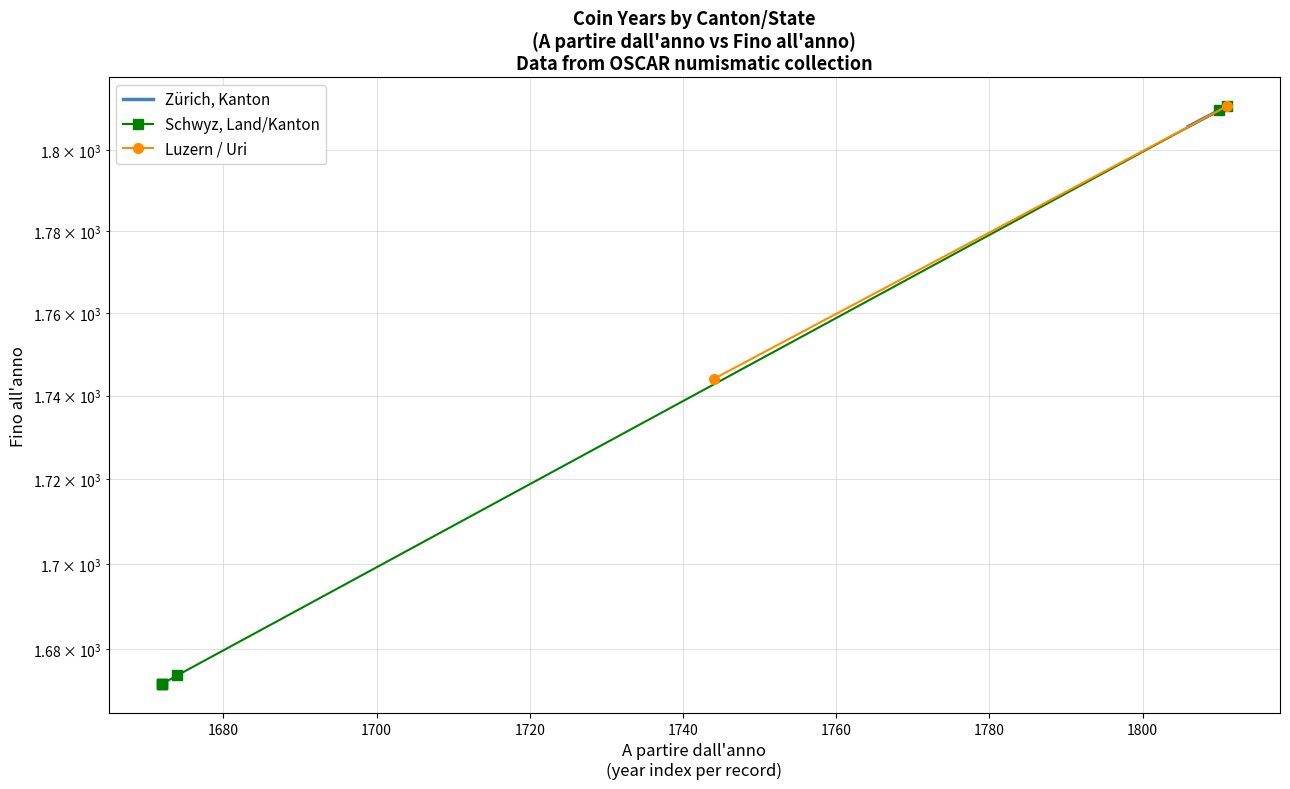

What is the value of the Zürich, Kanton point at the 4th from the left?

1809